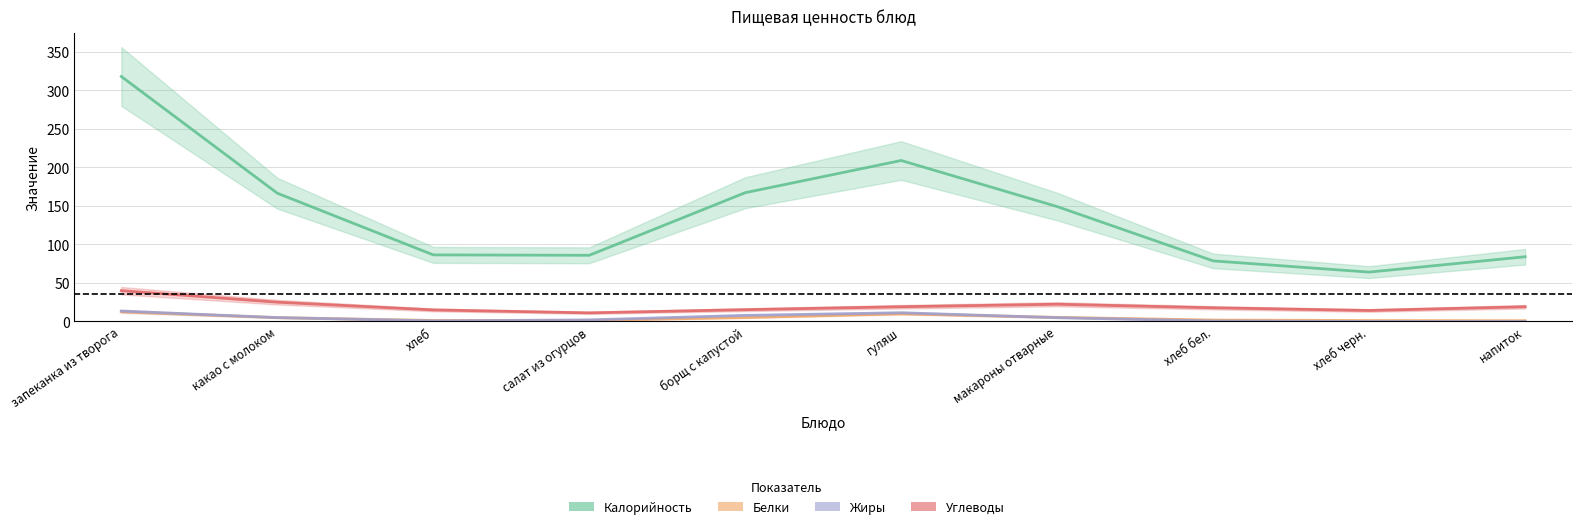

The Калорийность series shows 318.1 at запеканка из творога. True or false?

True